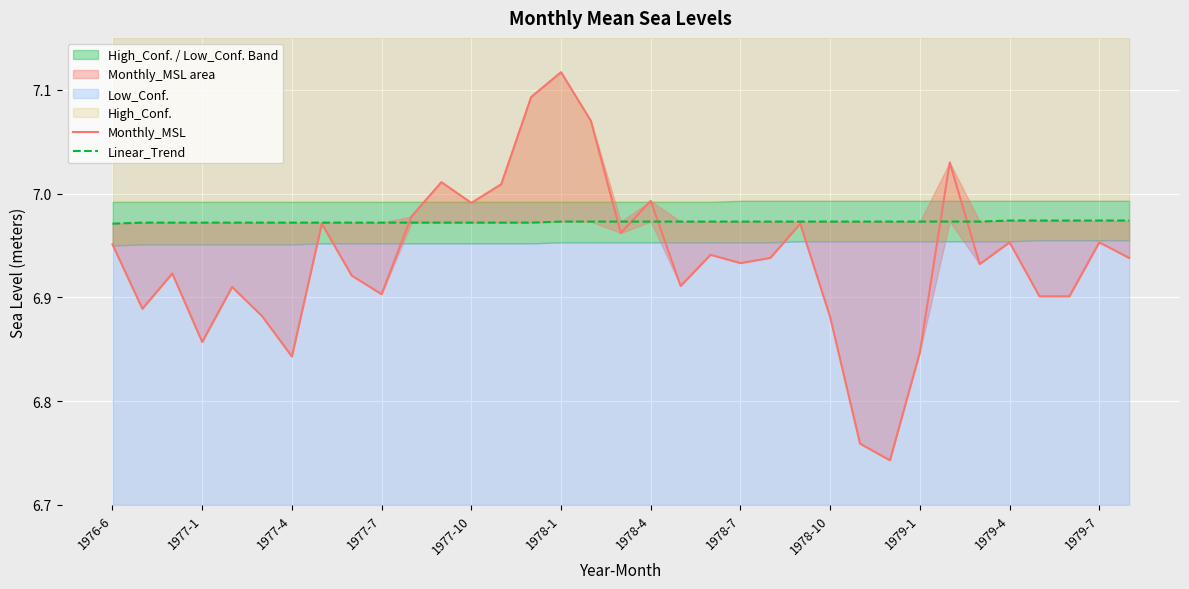

Where is Linear_Trend nearest to the value 6?

1976-6